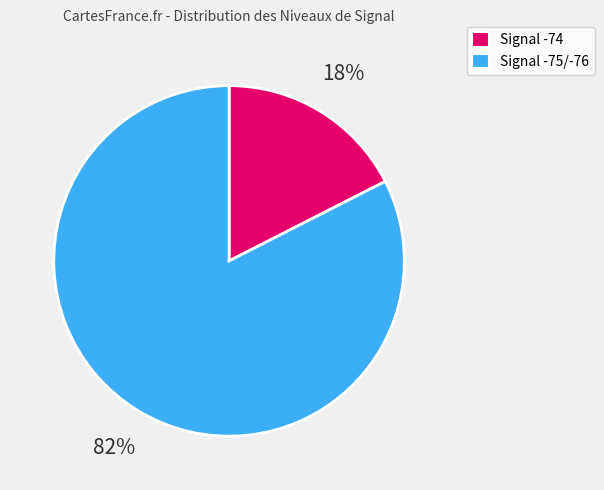

To the nearest percent, what is the average slice percentage?

50%